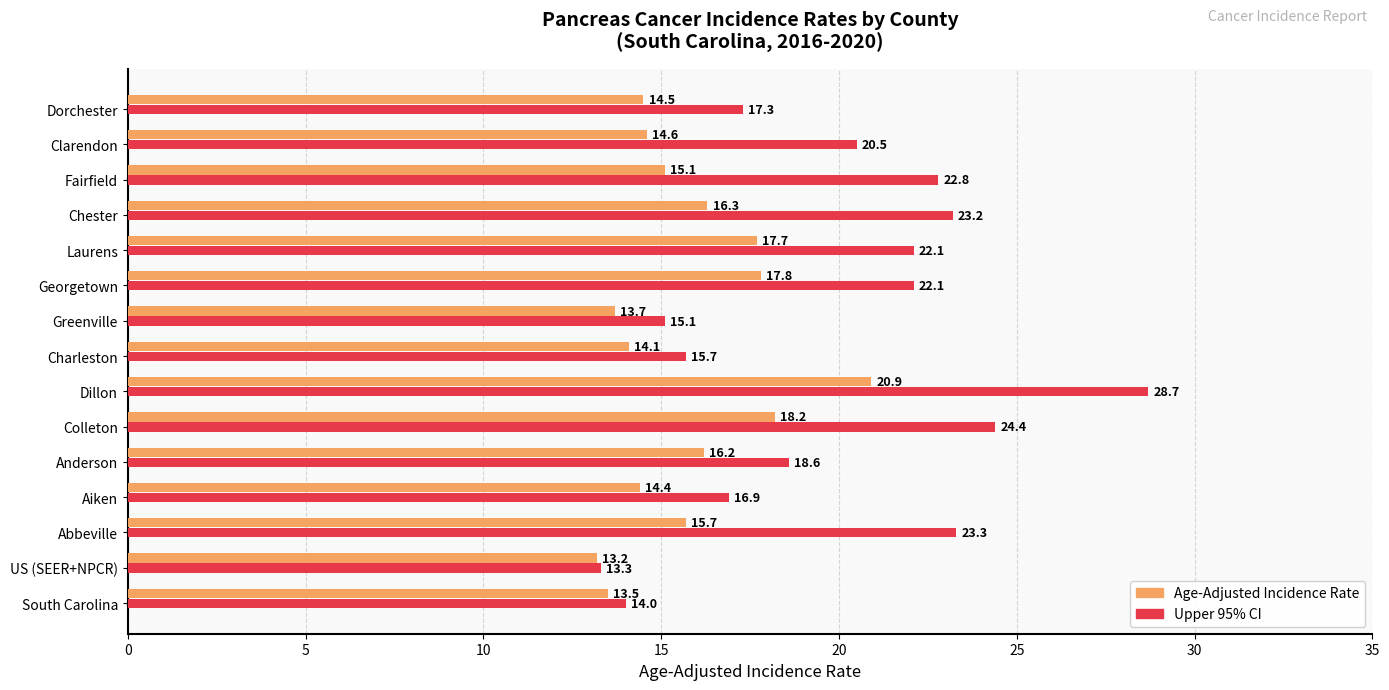

What is the sum of all Upper 95% CI values?

298.0